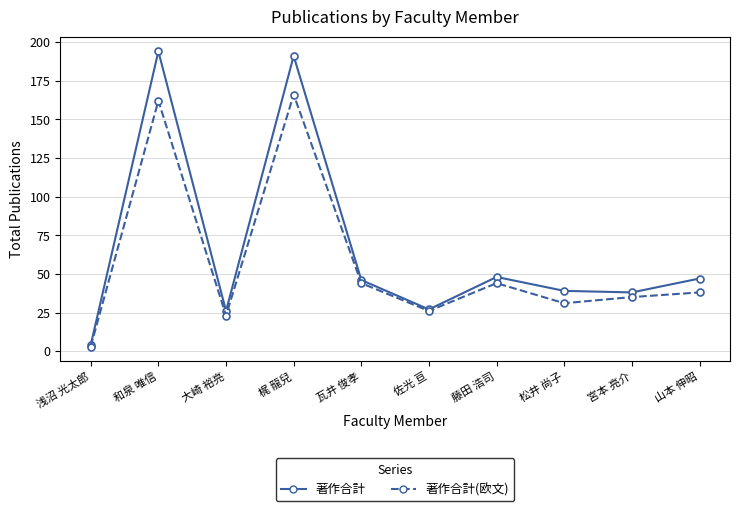

Rank the series by their maximum value, from lowest to highest.

著作合計(欧文), 著作合計